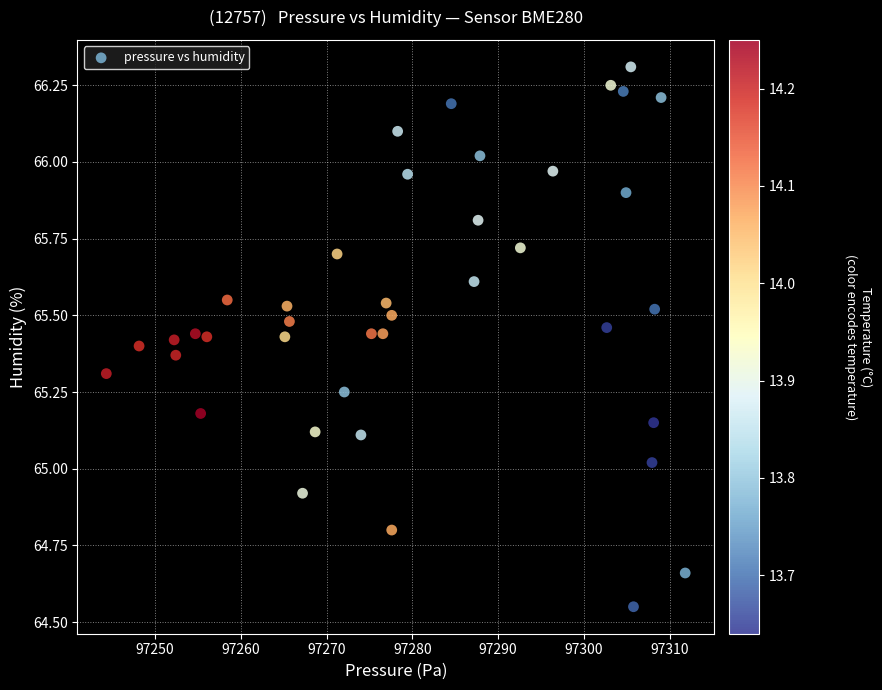

What is the range of X values (max minus min)?

67.5